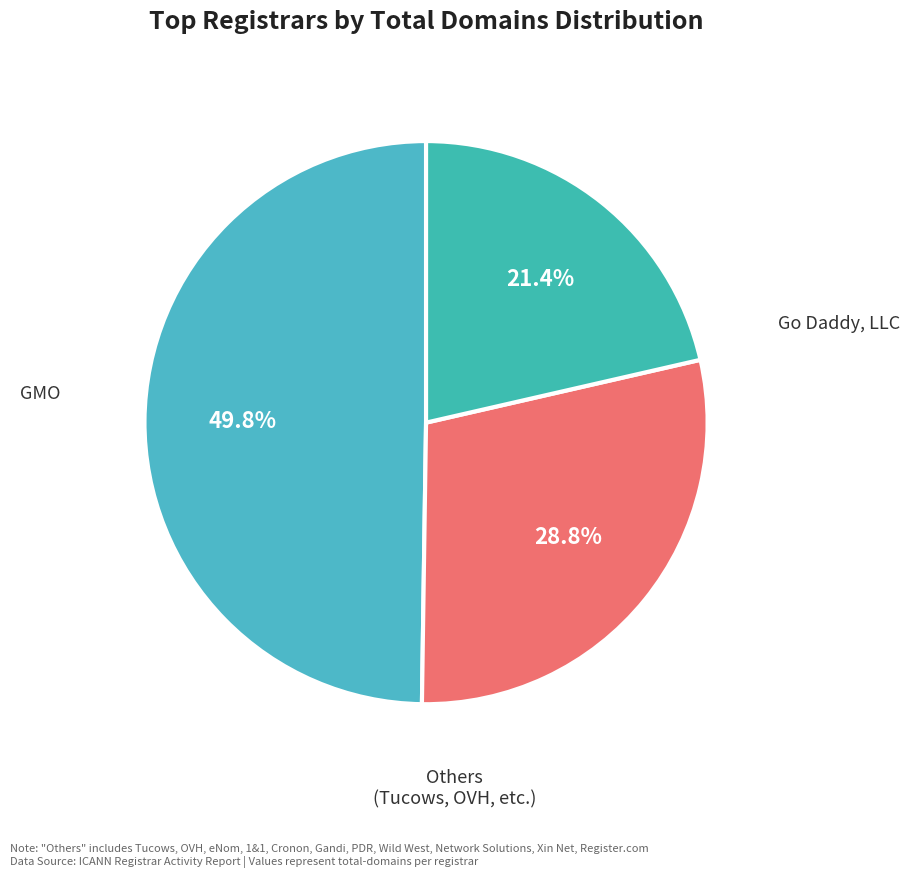

How many slices are in this pie chart?

3